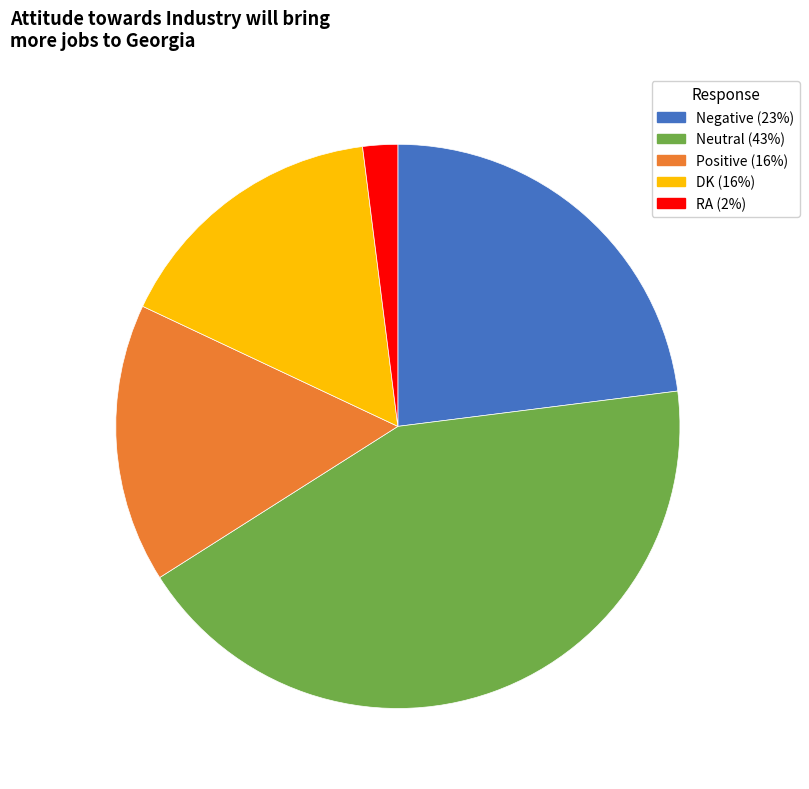

Which category has the biggest portion of the pie?

Neutral